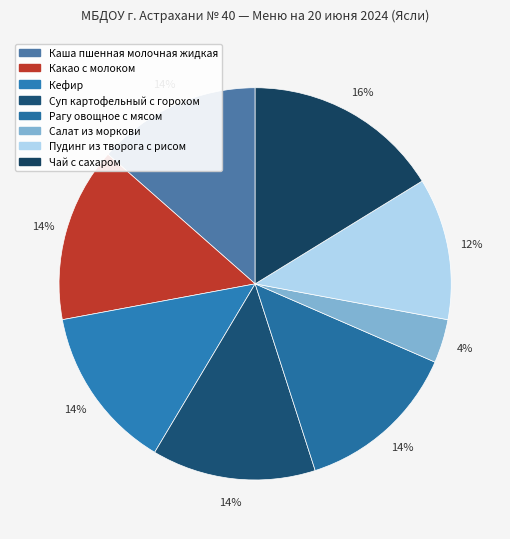

To the nearest percent, what portion does Рагу овощное с мясом represent?

14%